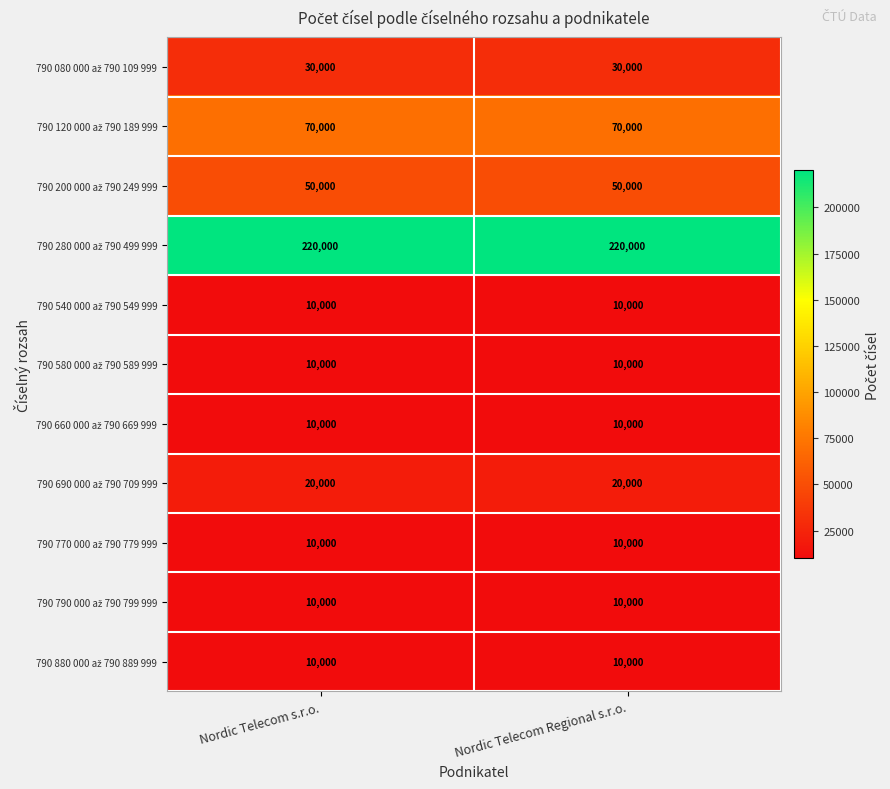

What is the greatest value displayed?

220000